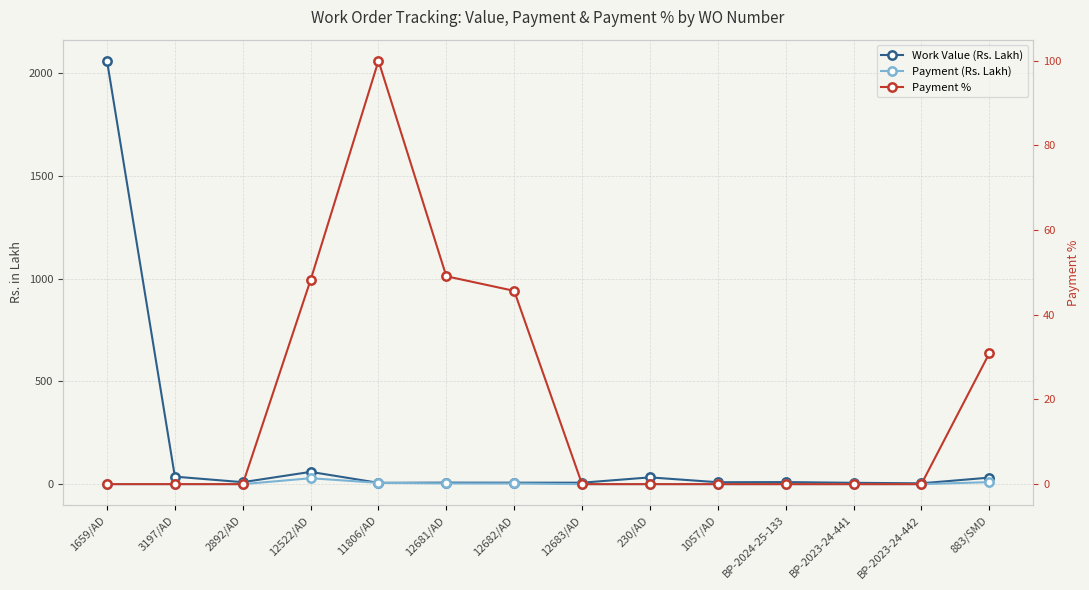

Is it true that Payment % equals 21.2 at 883/SMD?

False